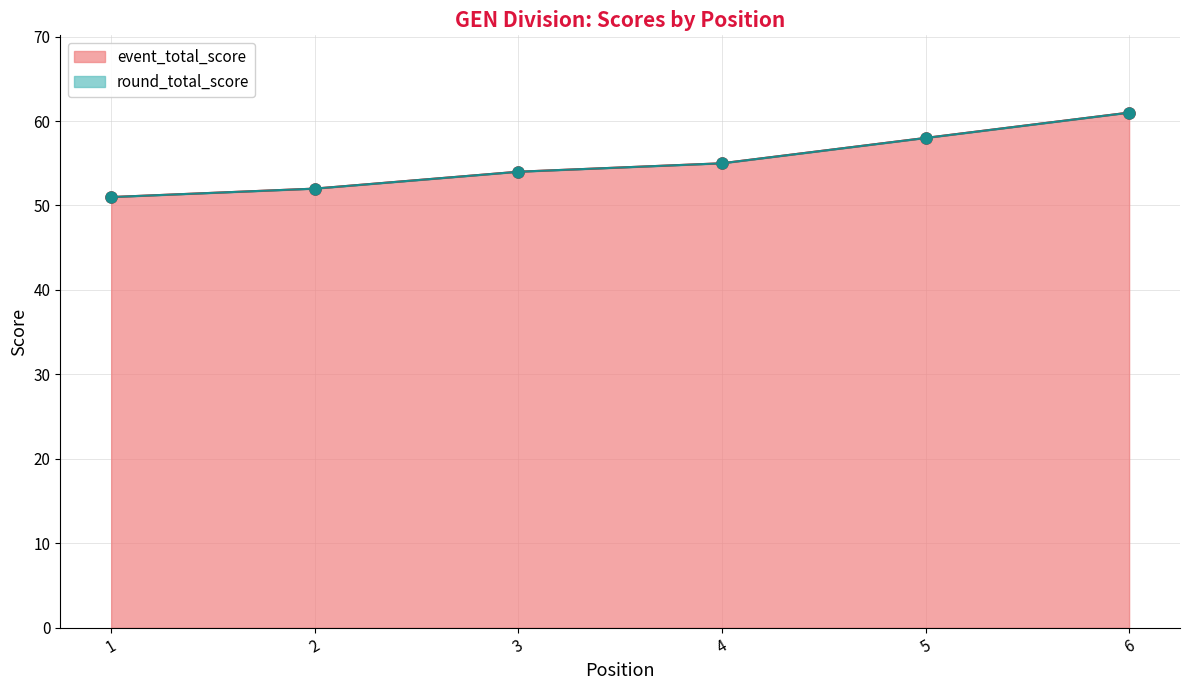

True or false: round_total_score and event_total_score cross at least once.

False